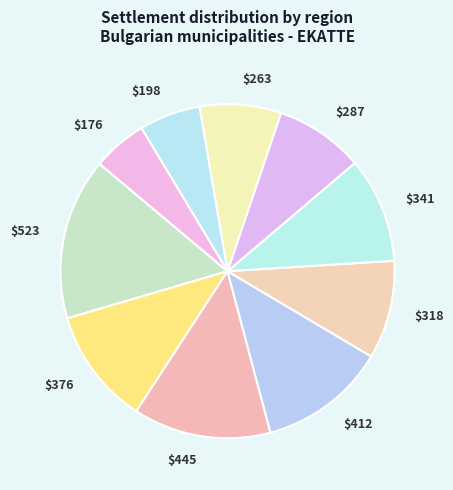

What is the largest slice in the pie chart?

$523